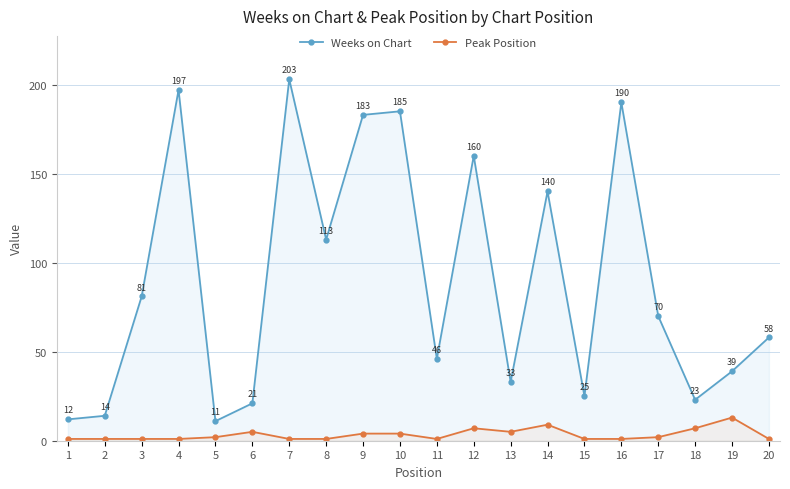

Which has a higher value, 12 or 7?

7